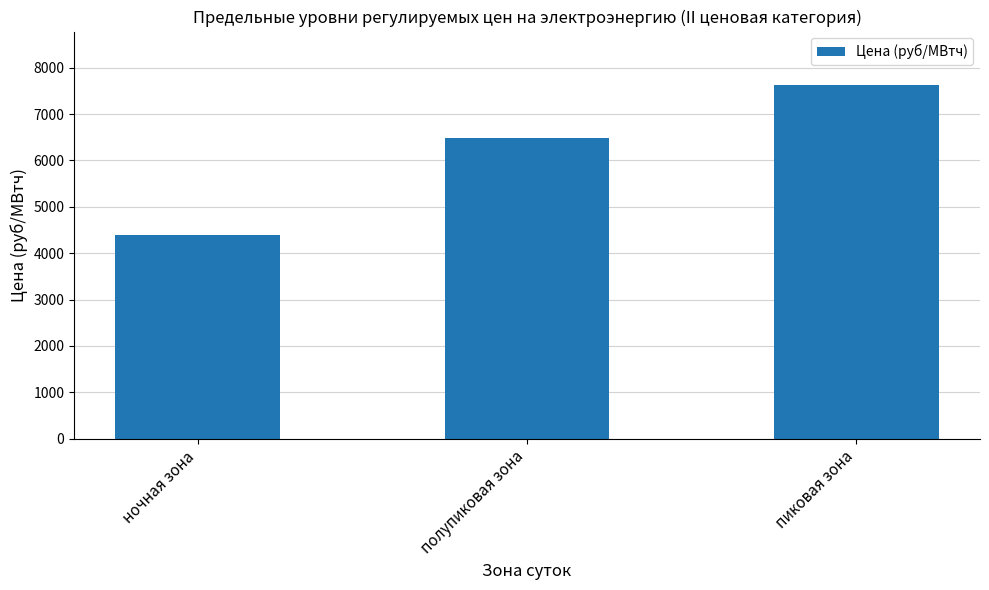

What is the difference between the maximum and minimum values?

3232.6